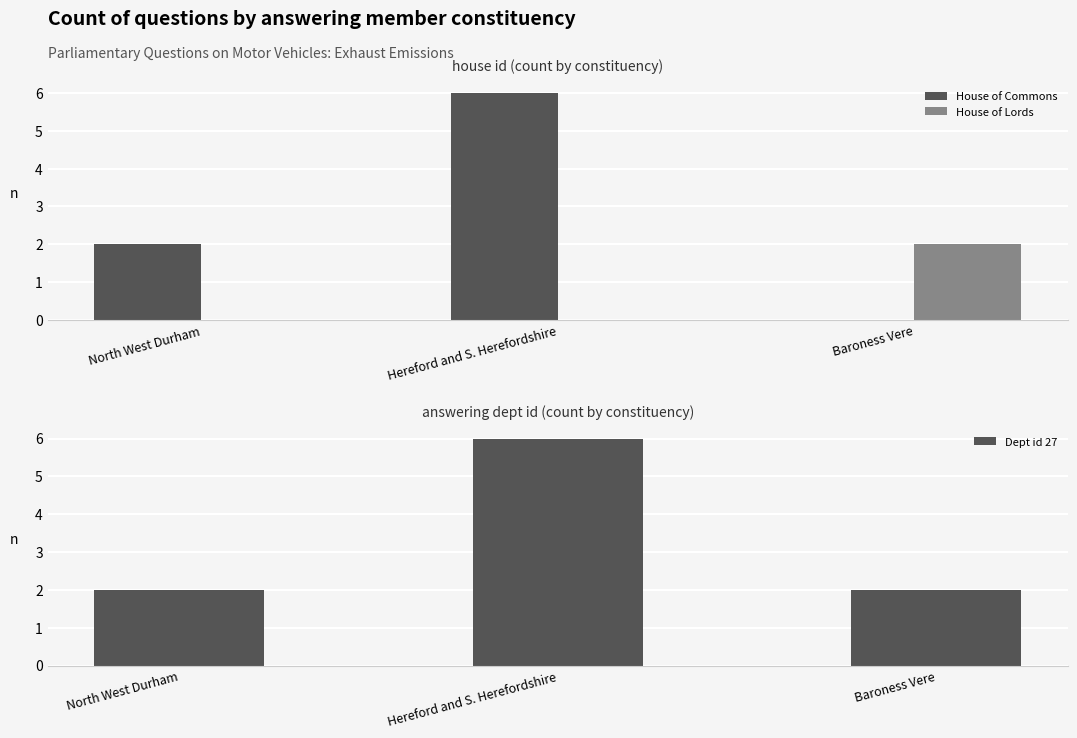

What is the difference between the maximum and minimum values in the Dept id 27 series?

4